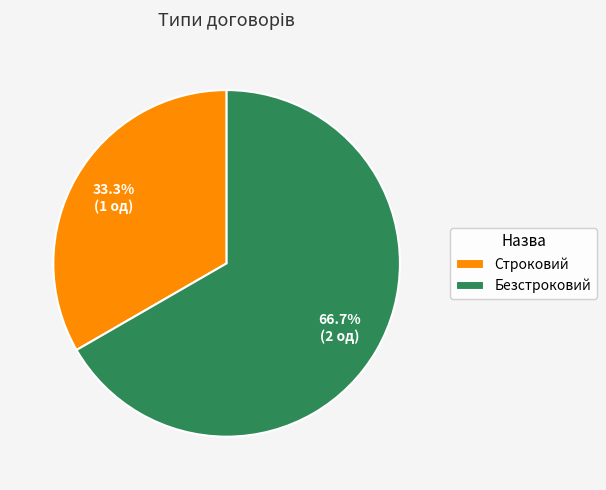

Does Безстроковий represent more than half of the total?

Yes